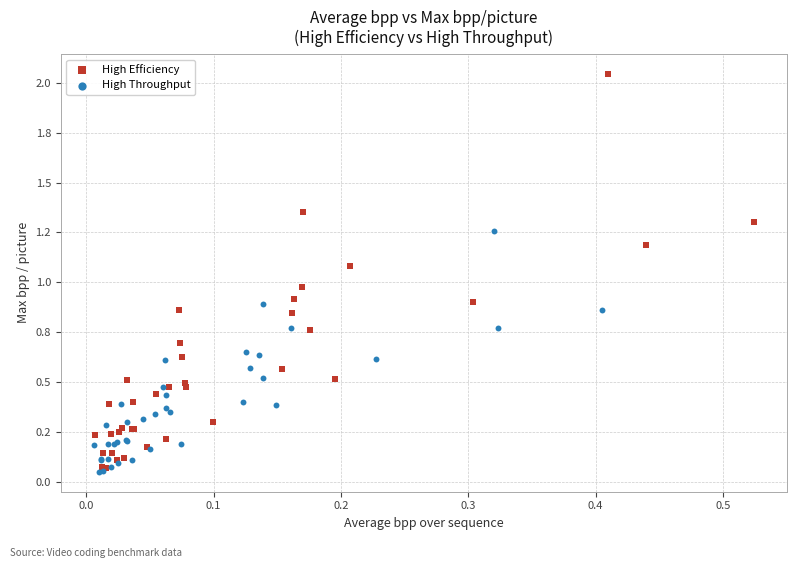

Which series contains the highest Y value?

High Efficiency